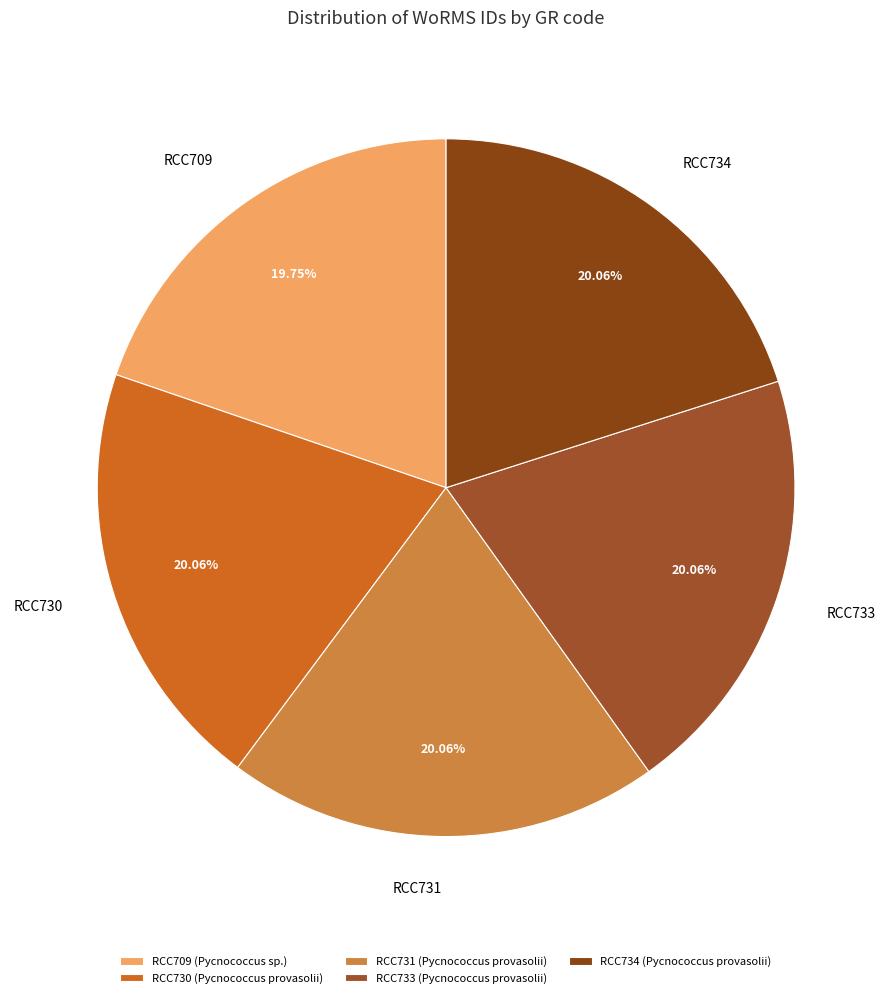

Do RCC734 and RCC730 together represent more than half of the pie?

No